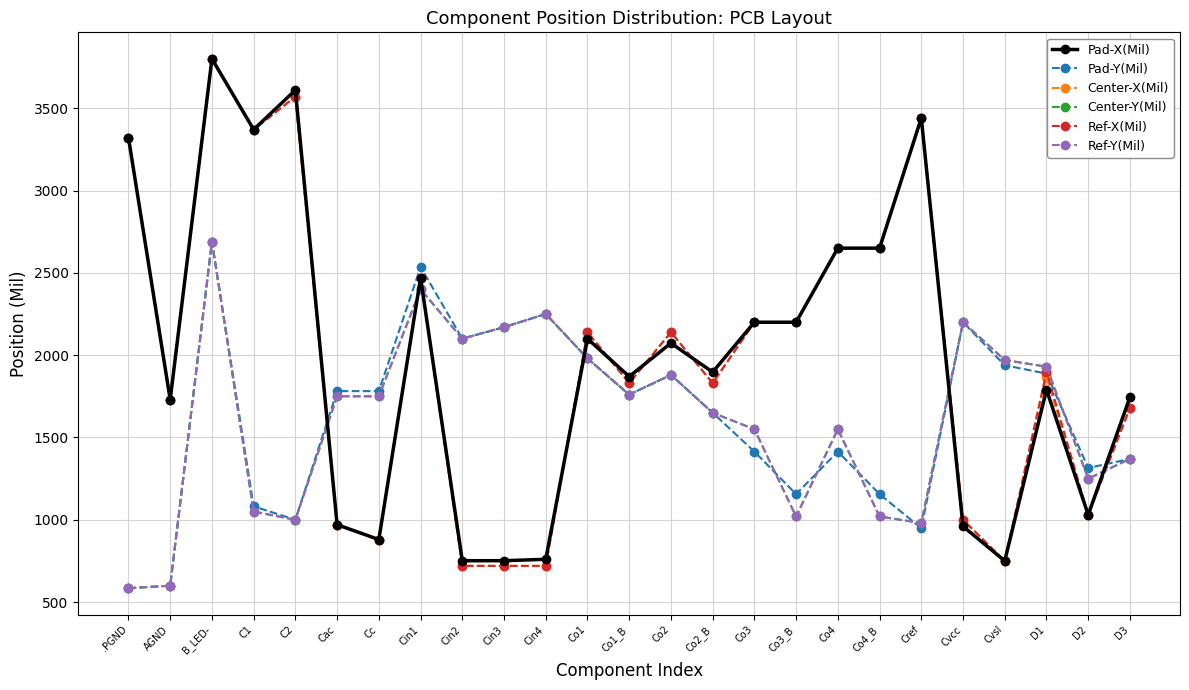

How many distinct data groups are displayed?

6